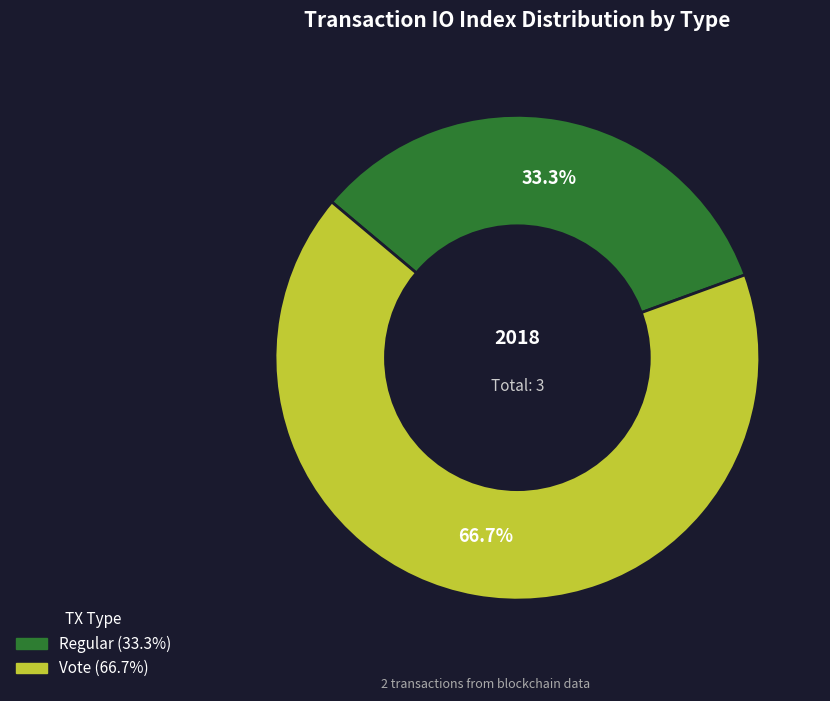

How many slices are in this pie chart?

2